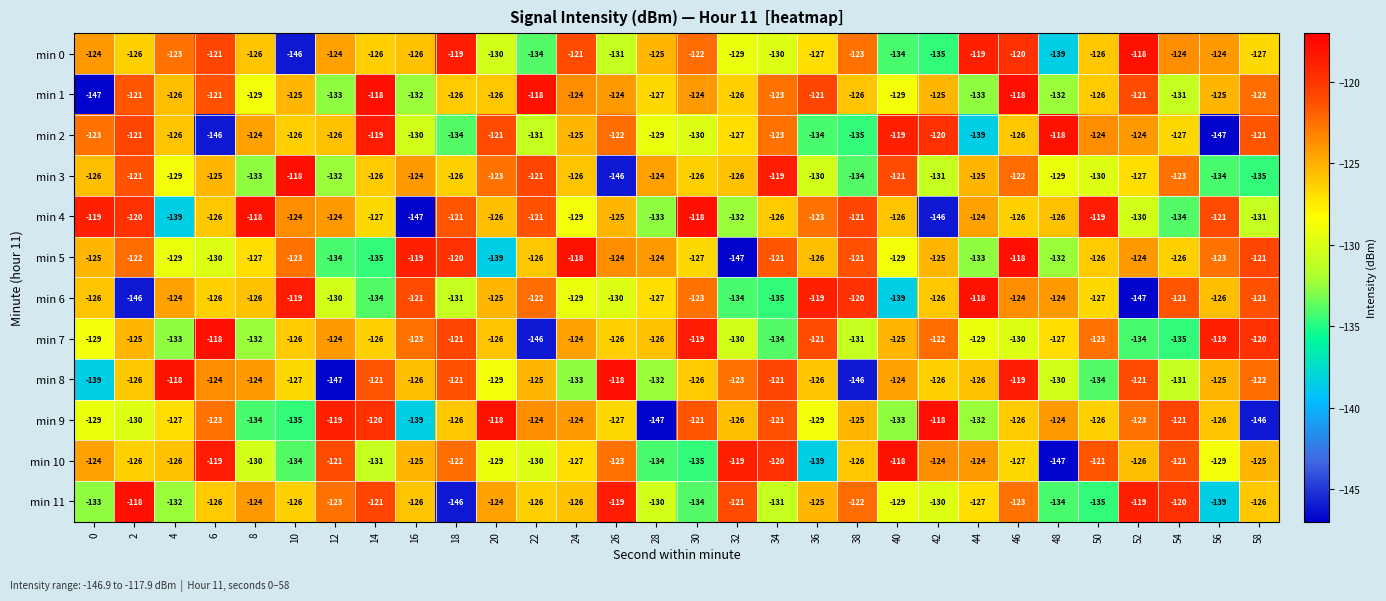

Which series has the largest total across all categories?

min 1